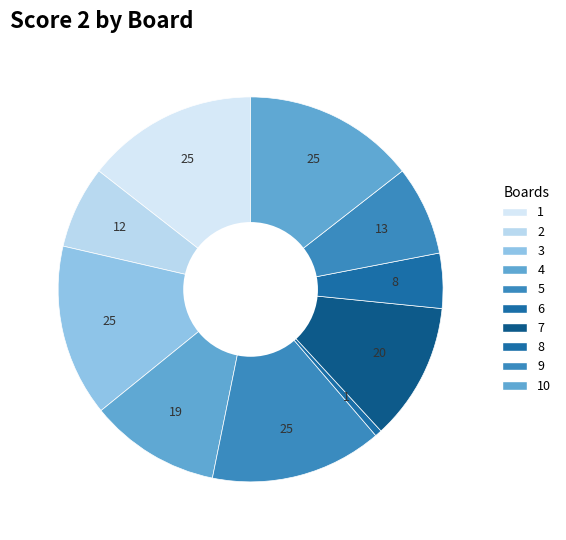

To the nearest percent, what percentage of the pie is 2?

7%